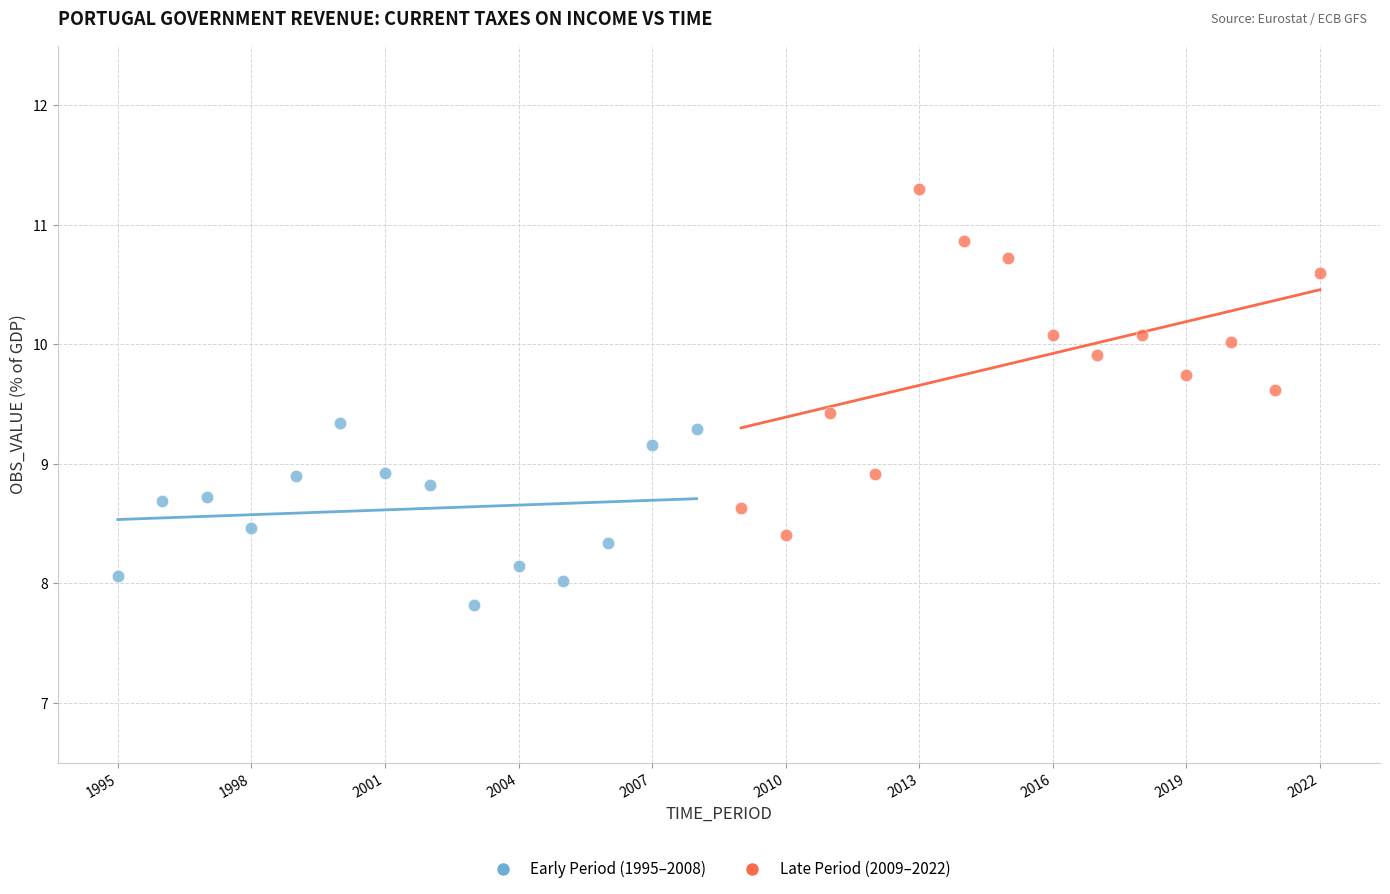

Which series reaches the minimum Y coordinate?

Early Period (1995–2008)